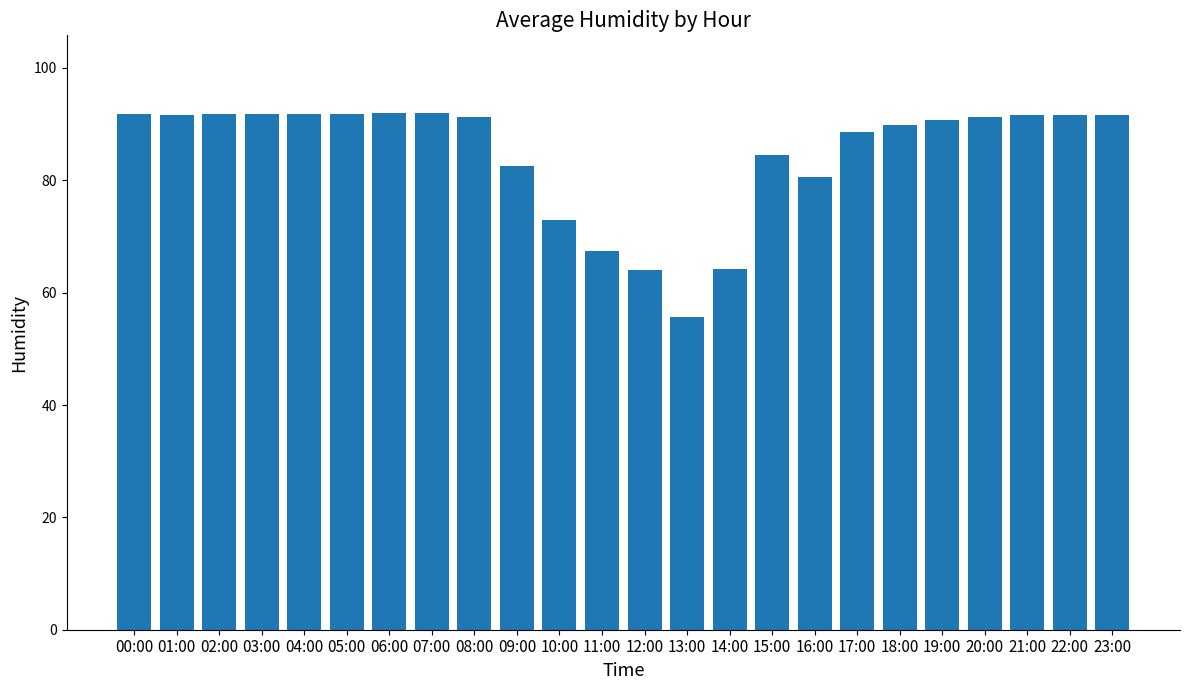

What position from the left is 04:00?

5